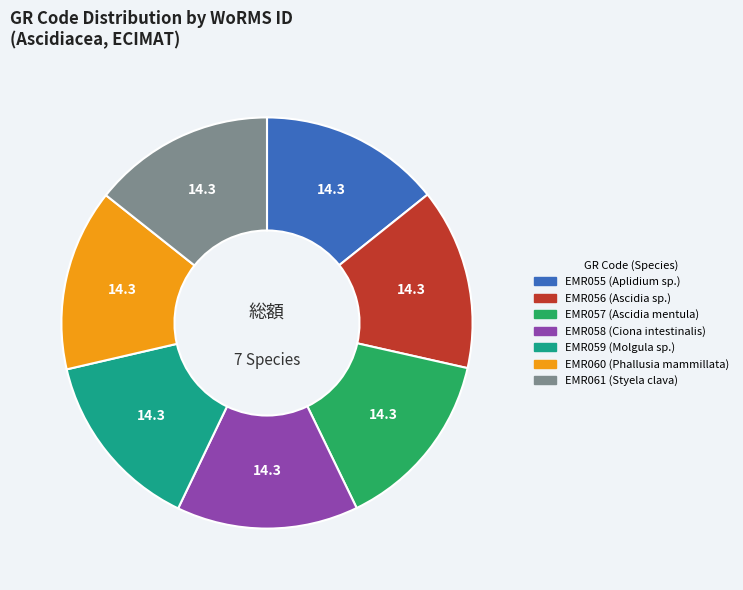

Do EMR059 and EMR057 together represent more than half of the pie?

No